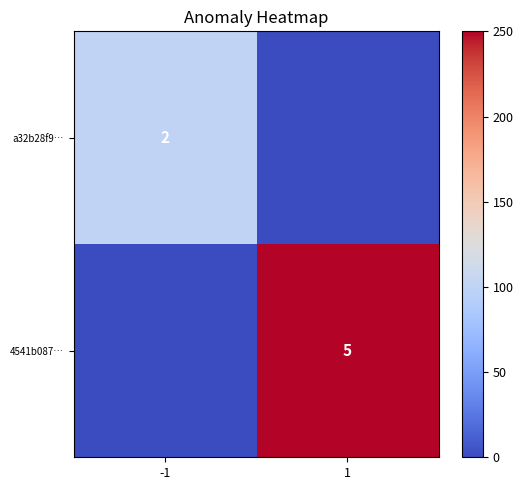

Count the number of data series in this chart.

2